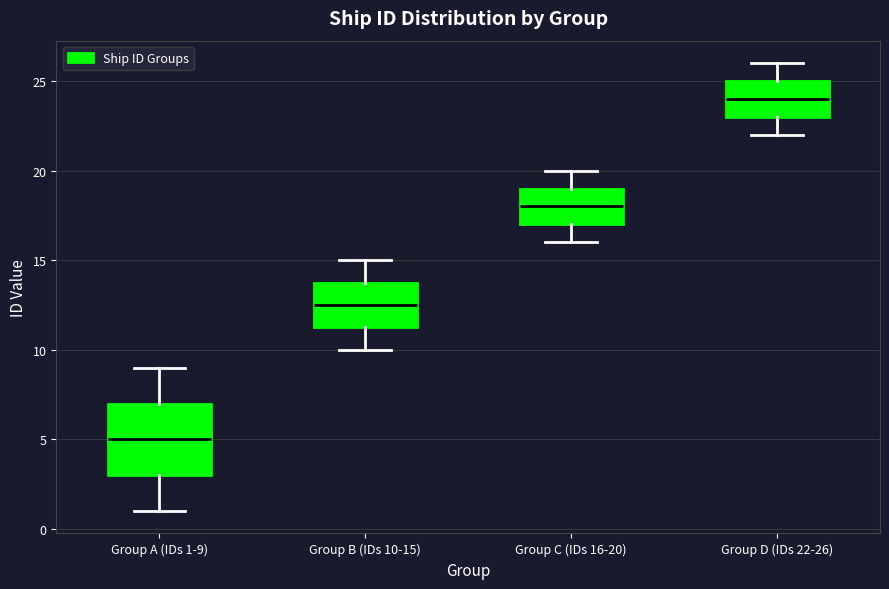

Reading left to right, read every box against the y-axis: the position of its median line, the range the box covers, and the ends of its whiskers. The values are not printed on the chart, so give them approximately, as read against the axis.

Group A (IDs 1-9): median 5.0, box 3.0 to 7.0, whiskers 1.0 to 9.0
Group B (IDs 10-15): median 12.5, box 11.5 to 14.0, whiskers 10.0 to 15.0
Group C (IDs 16-20): median 18.0, box 17.0 to 19.0, whiskers 16.0 to 20.0
Group D (IDs 22-26): median 24.0, box 23.0 to 25.0, whiskers 22.0 to 26.0